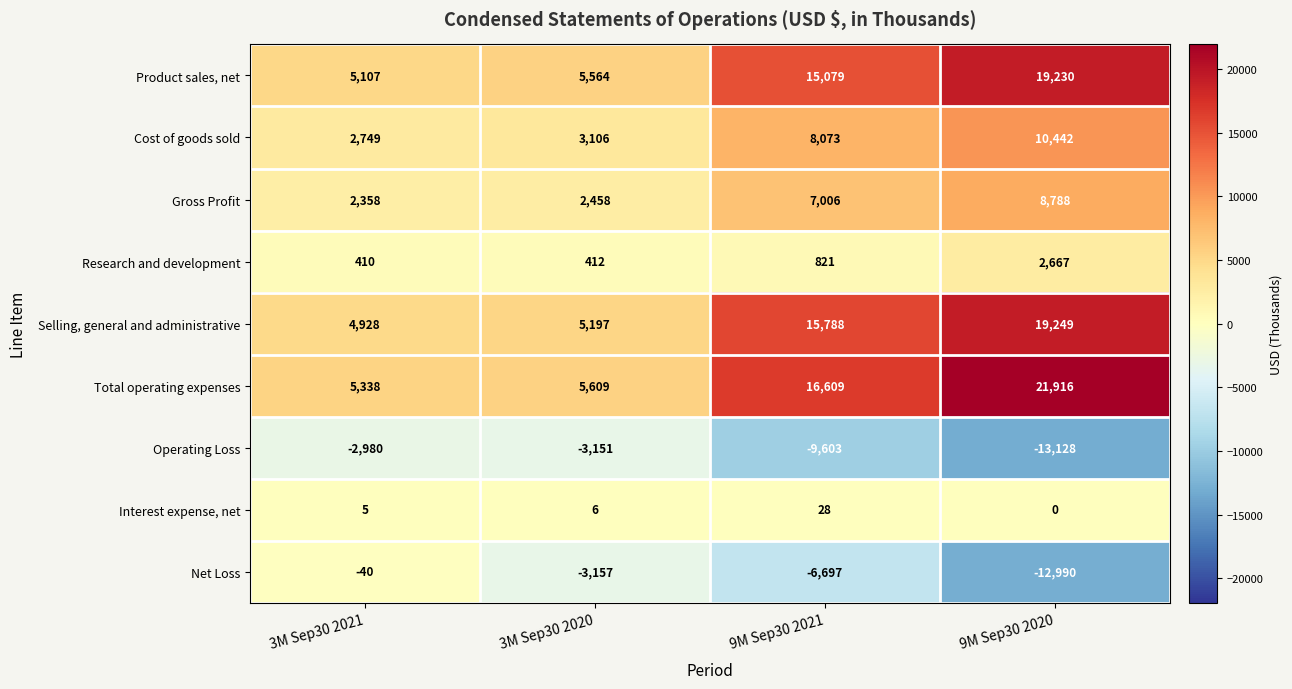

What is the spread (max minus min) of values at 3M Sep30 2021?

8318